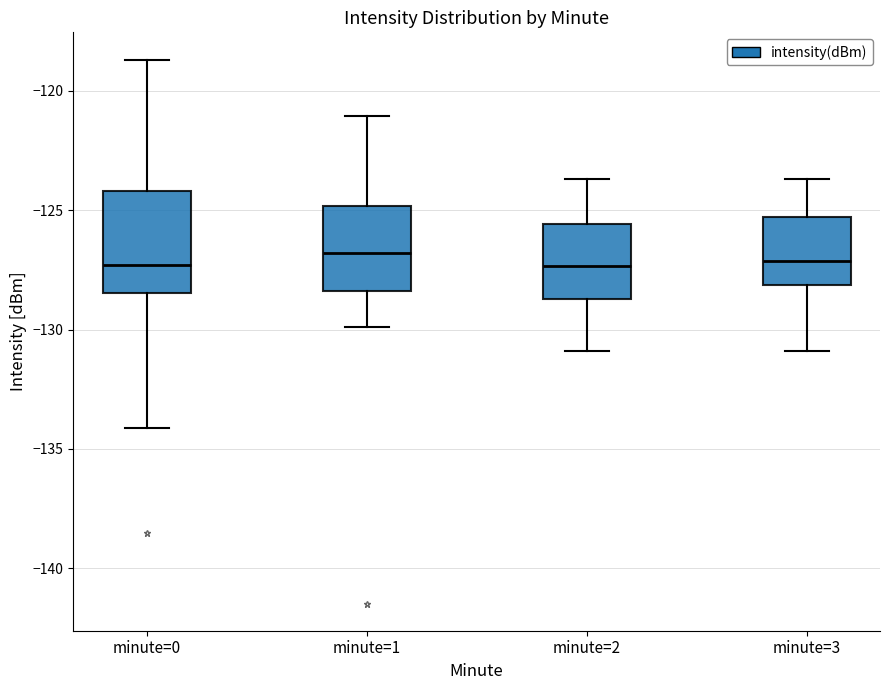

Reading left to right, transcribe this box plot: for each box, give where its median line is, the range the box spans, and where its two whiskers end, as read against the y-axis. The values are not printed on the chart, so give them approximately, as read against the axis.

minute=0: median -127.5, box -128.5 to -124.0, whiskers -134.0 to -118.5
minute=1: median -127.0, box -128.5 to -125.0, whiskers -130.0 to -121.0
minute=2: median -127.5, box -128.5 to -125.5, whiskers -131.0 to -123.5
minute=3: median -127.0, box -128.0 to -125.5, whiskers -131.0 to -123.5